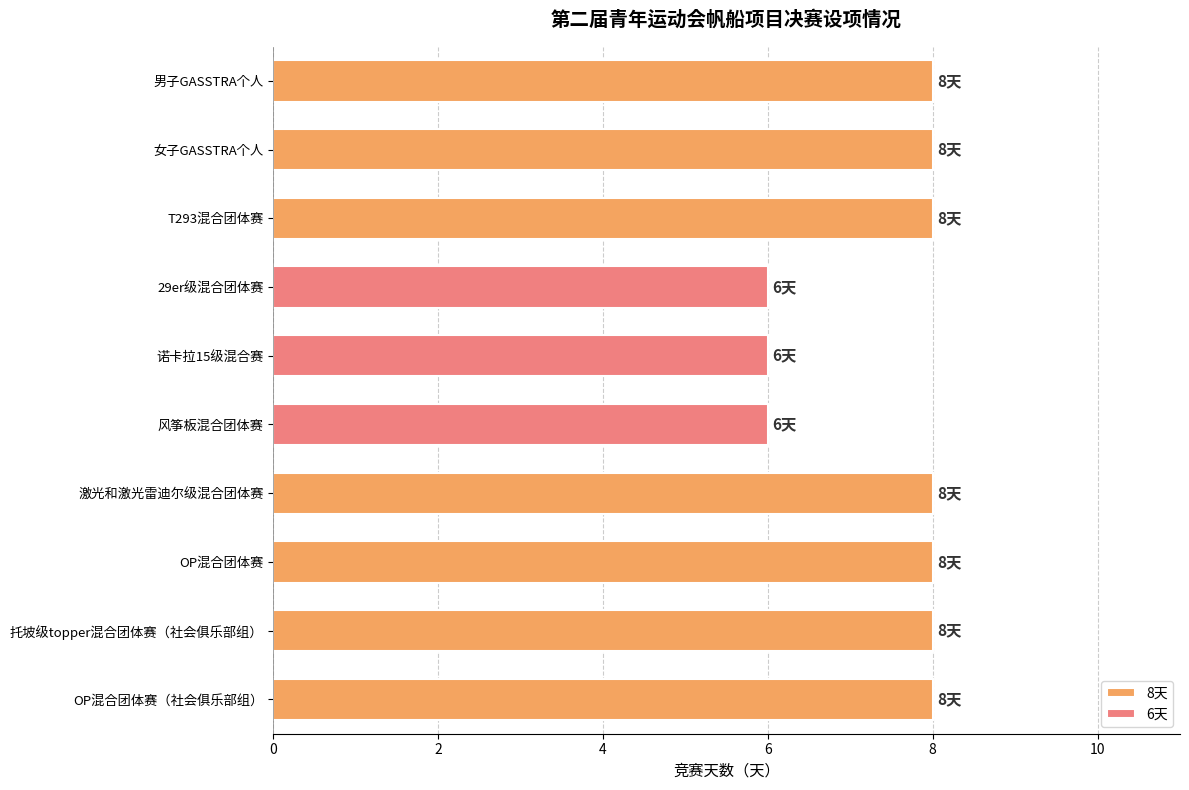

List the labels in order of value, largest first.

男子GASSTRA个人, 女子GASSTRA个人, T293混合团体赛, 激光和激光雷迪尔级混合团体赛, OP混合团体赛, 托坡级topper混合团体赛（社会俱乐部组）, OP混合团体赛（社会俱乐部组）, 29er级混合团体赛, 诺卡拉15级混合赛, 风筝板混合团体赛